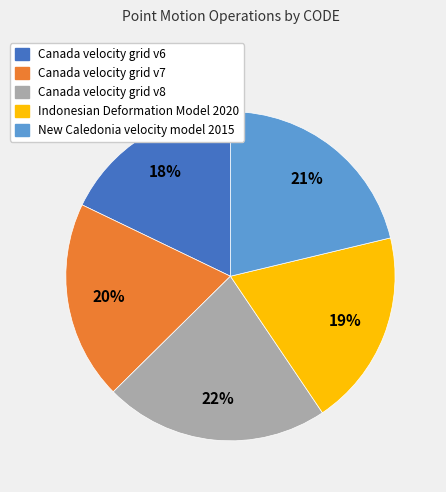

Is New Caledonia velocity model 2015 the majority of the pie?

No